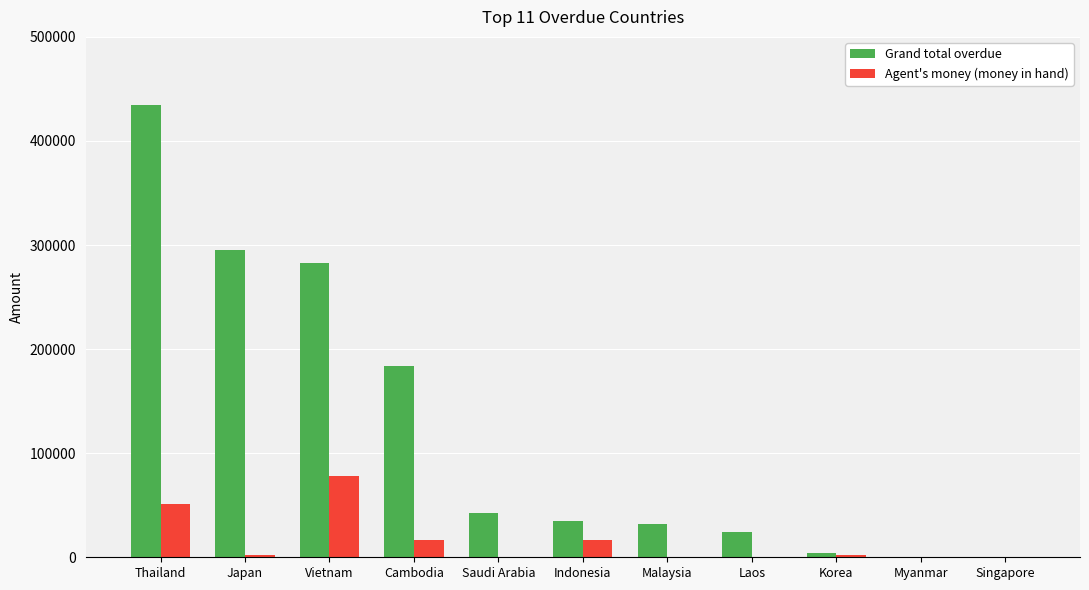

How many groups of bars are there?

11